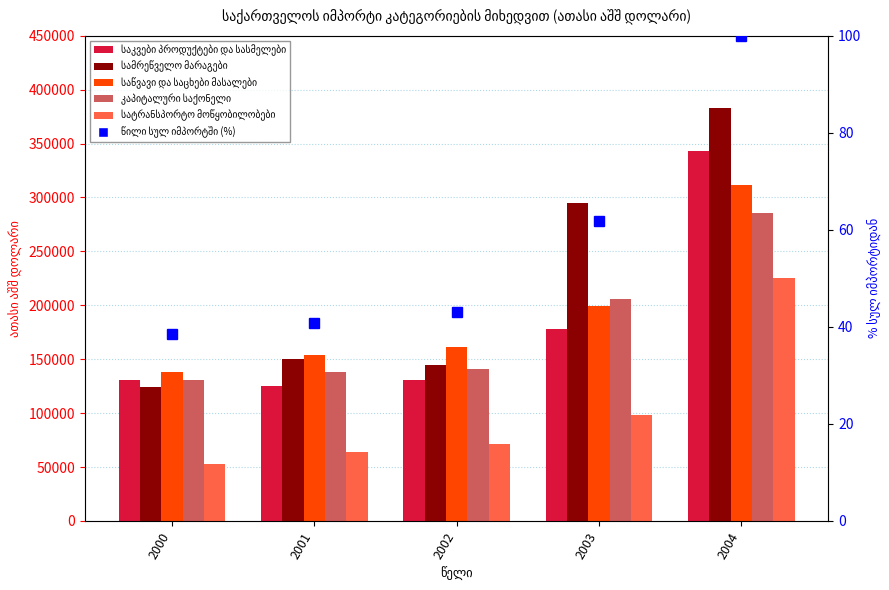

List the labels in order of საწვავი და საცხები მასალები value, smallest first.

2000, 2001, 2002, 2003, 2004